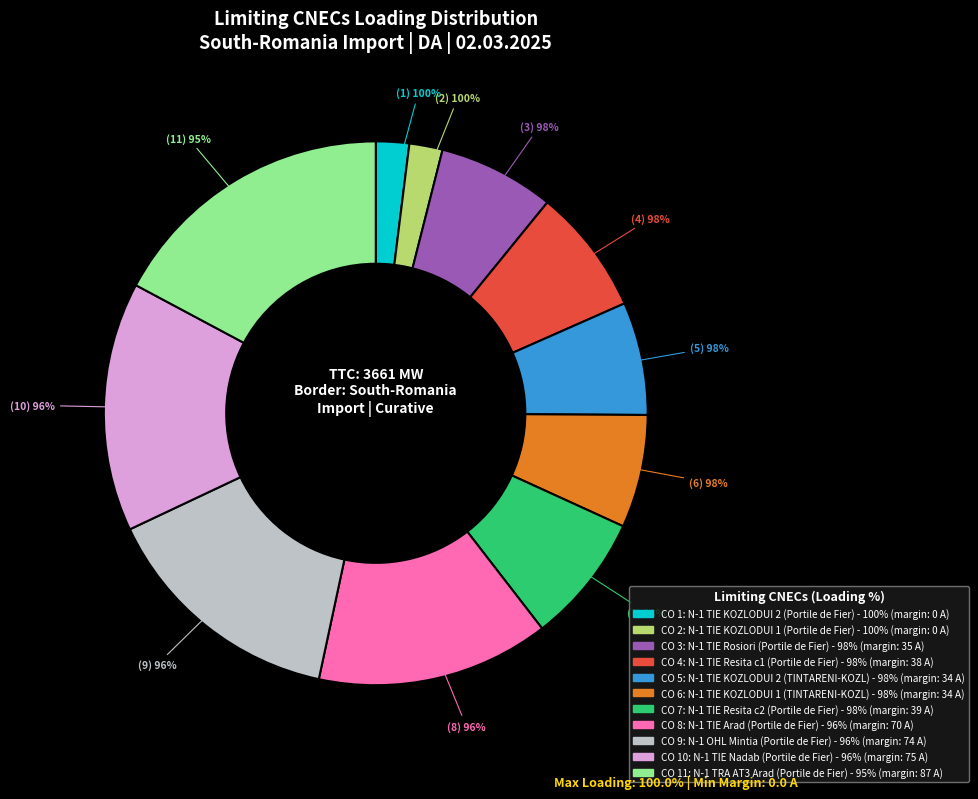

Is there any slice that represents more than half of the pie?

No